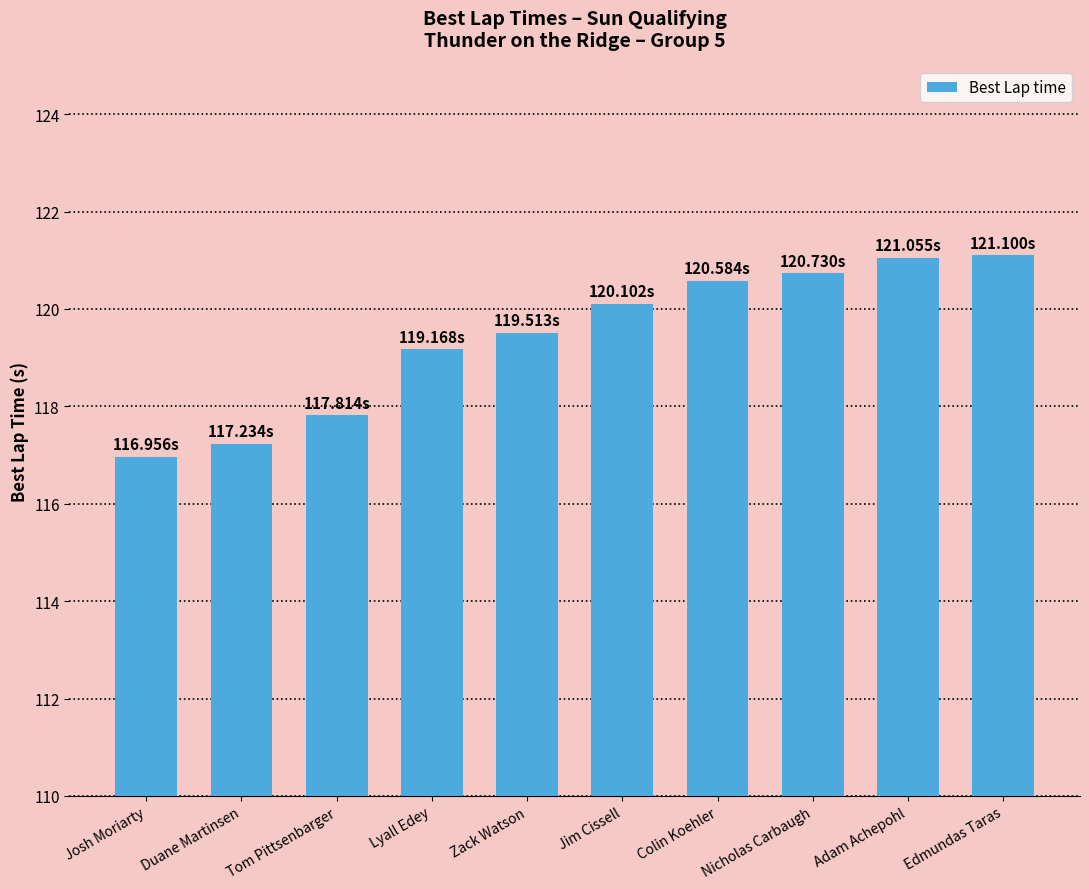

What is the ratio of the value at Nicholas Carbaugh to the value at Josh Moriarty?

1.0